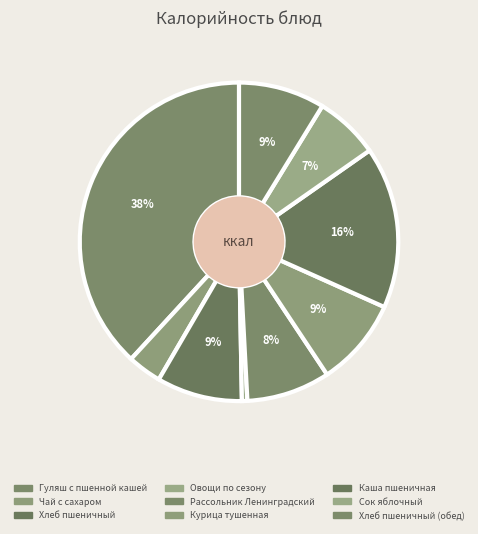

Count the number of slices in the pie.

9